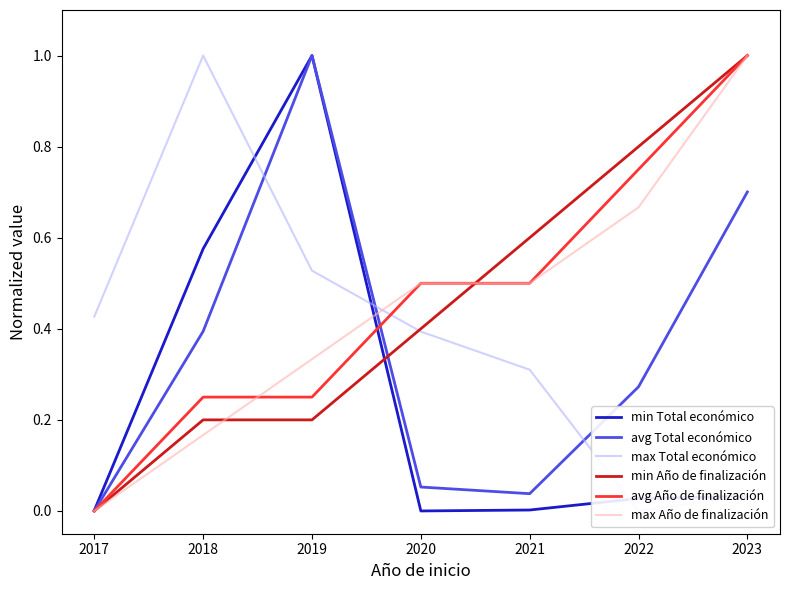

Which series has the largest total across all categories?

avg Año de finalización